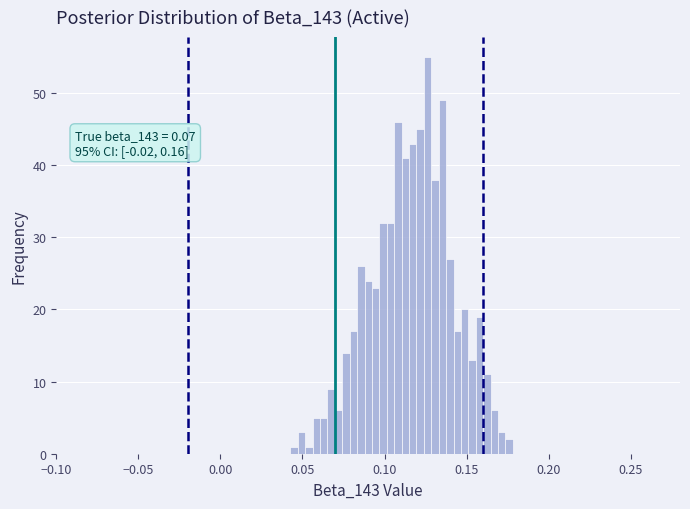

Around what value on the x-axis is the tallest bar? Give the approximate position of its centre, as read against the axis.

0.125